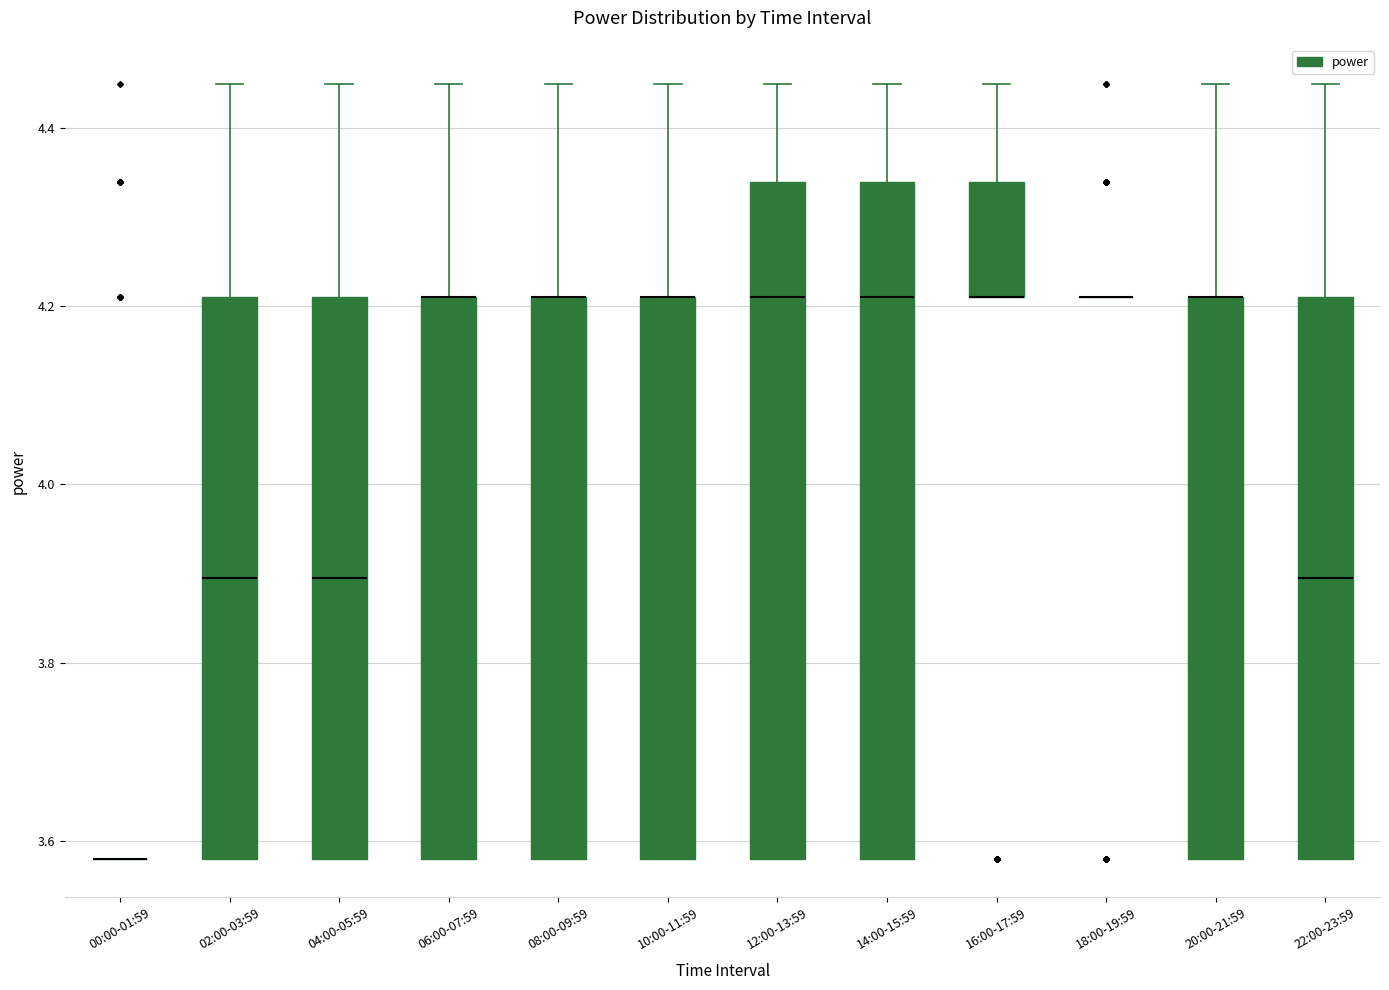

Reading left to right, read every box against the y-axis: the position of its median line, the range the box covers, and the ends of its whiskers. The values are not printed on the chart, so give them approximately, as read against the axis.

00:00-01:59: box collapsed to a line at 3.58, whiskers 3.58 to 3.58
02:00-03:59: median 3.90, box 3.58 to 4.22, whiskers 3.58 to 4.46
04:00-05:59: median 3.90, box 3.58 to 4.22, whiskers 3.58 to 4.46
06:00-07:59: median 4.22 (drawn on the box's upper edge), box 3.58 to 4.22, whiskers 3.58 to 4.46
08:00-09:59: median 4.22 (drawn on the box's upper edge), box 3.58 to 4.22, whiskers 3.58 to 4.46
10:00-11:59: median 4.22 (drawn on the box's upper edge), box 3.58 to 4.22, whiskers 3.58 to 4.46
12:00-13:59: median 4.22, box 3.58 to 4.34, whiskers 3.58 to 4.46
14:00-15:59: median 4.22, box 3.58 to 4.34, whiskers 3.58 to 4.46
16:00-17:59: median 4.22 (drawn on the box's lower edge), box 4.22 to 4.34, whiskers 4.22 to 4.46
18:00-19:59: box collapsed to a line at 4.22, whiskers 4.22 to 4.22
20:00-21:59: median 4.22 (drawn on the box's upper edge), box 3.58 to 4.22, whiskers 3.58 to 4.46
22:00-23:59: median 3.90, box 3.58 to 4.22, whiskers 3.58 to 4.46